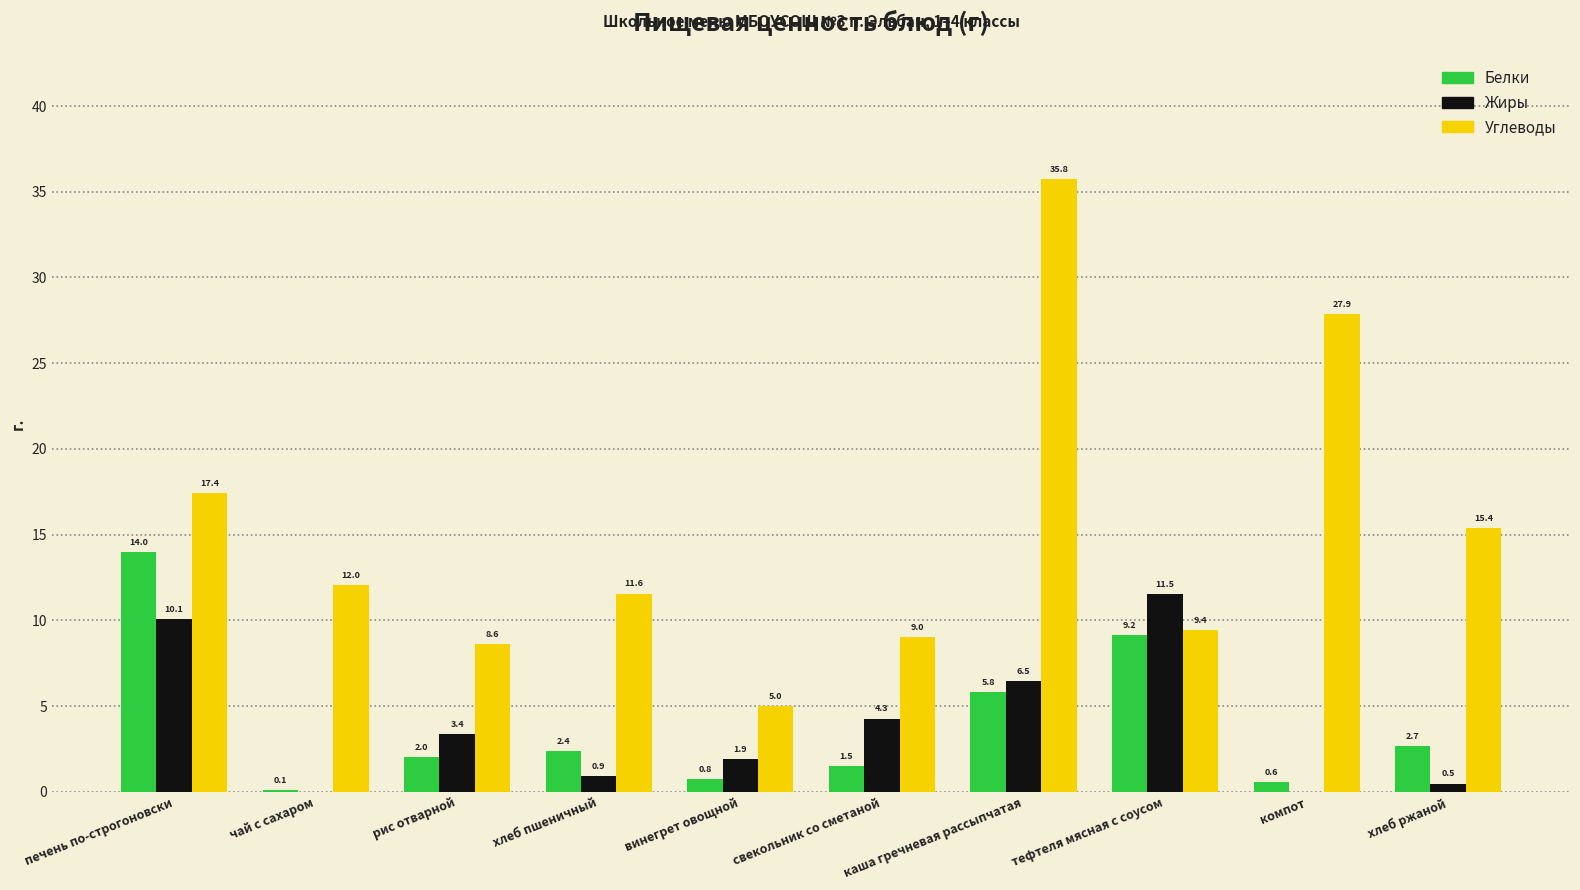

True or false: Углеводы has a value of 15.4 at хлеб ржаной.

True